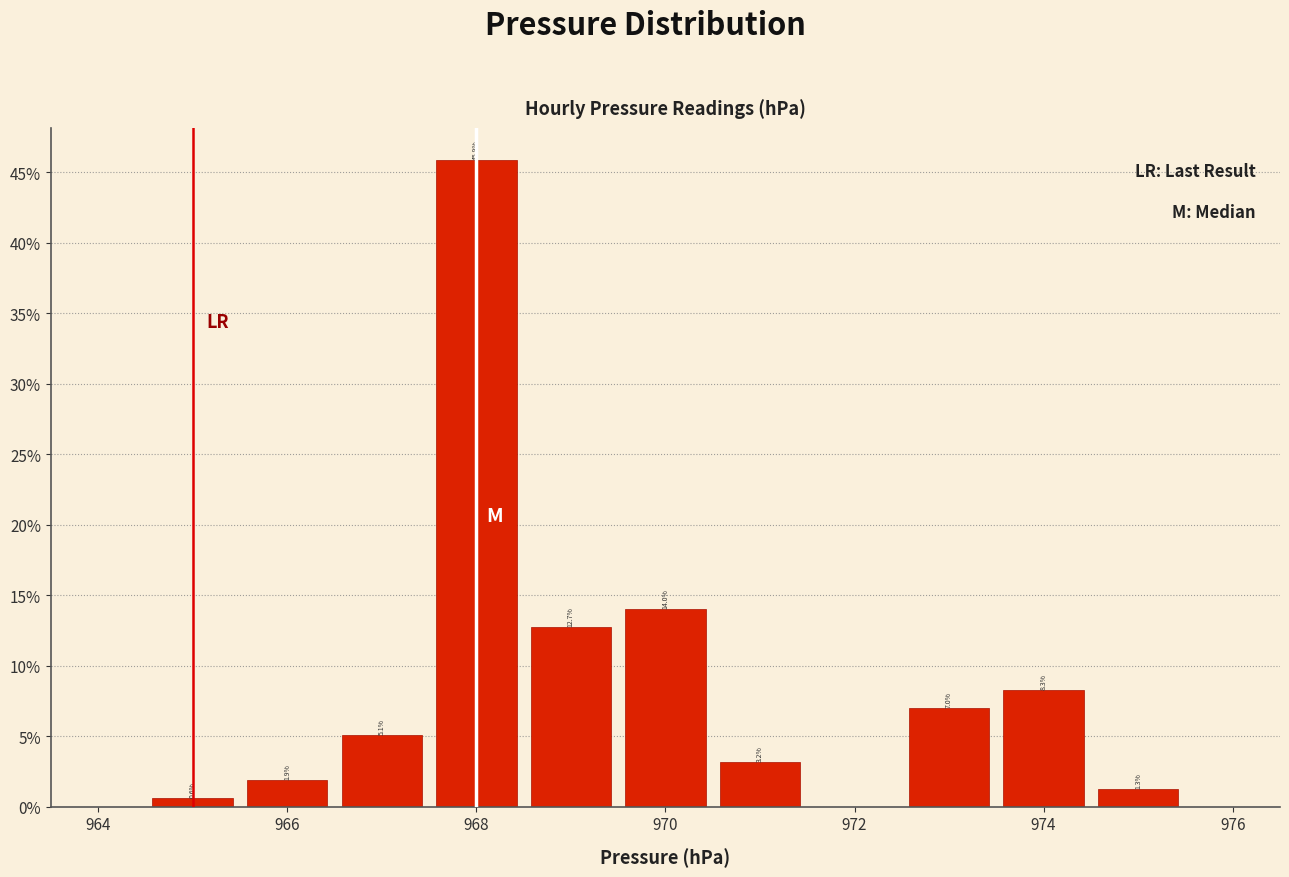

Which range on the x-axis has the tallest bar?

967.5 to 968.5